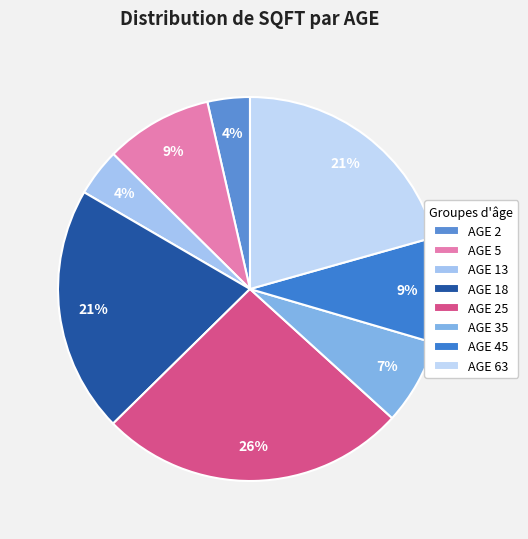

Count the number of slices in the pie.

8